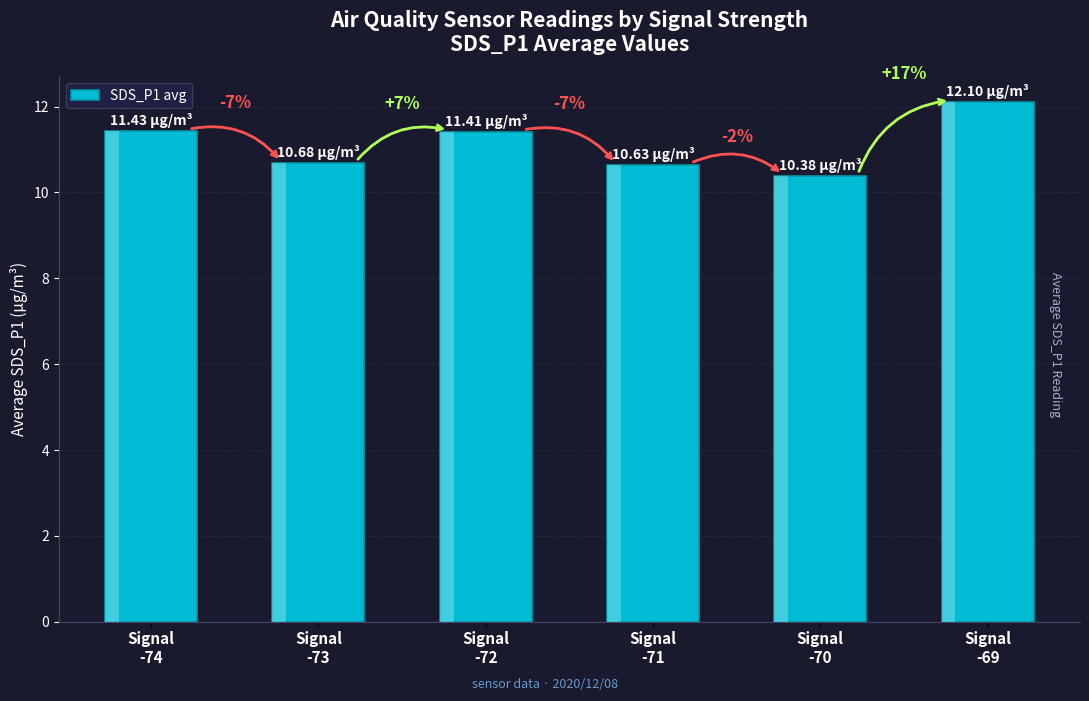

How many bars are there in total?

6